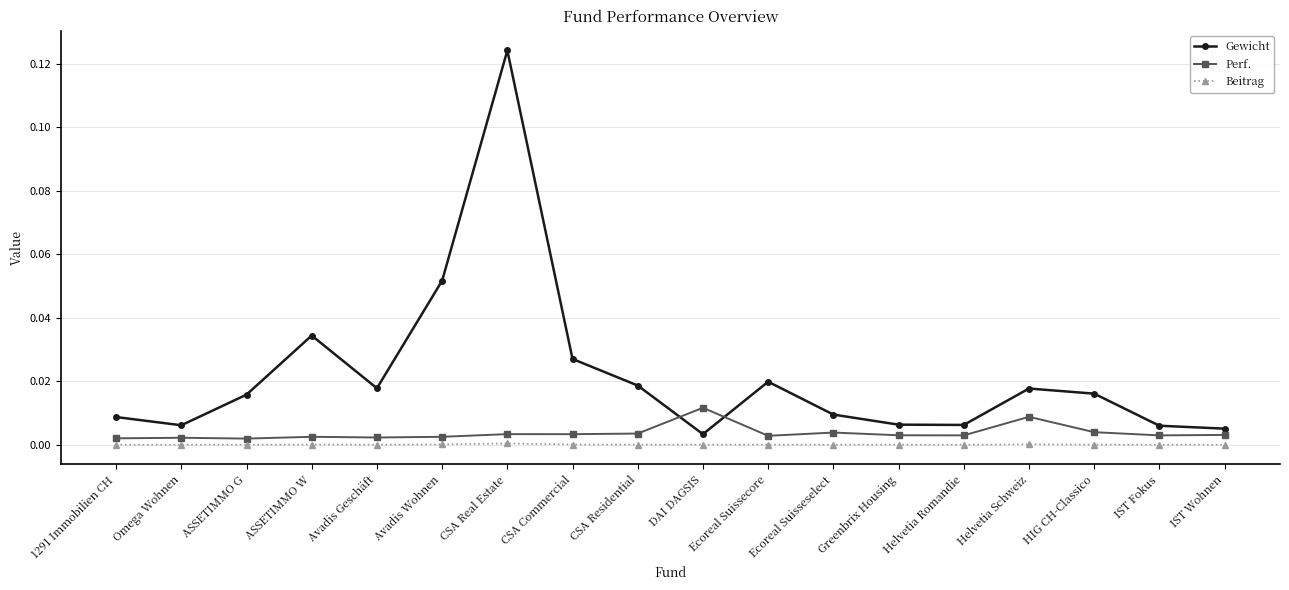

True or false: Beitrag has more than 2 points higher than both neighbors.

True